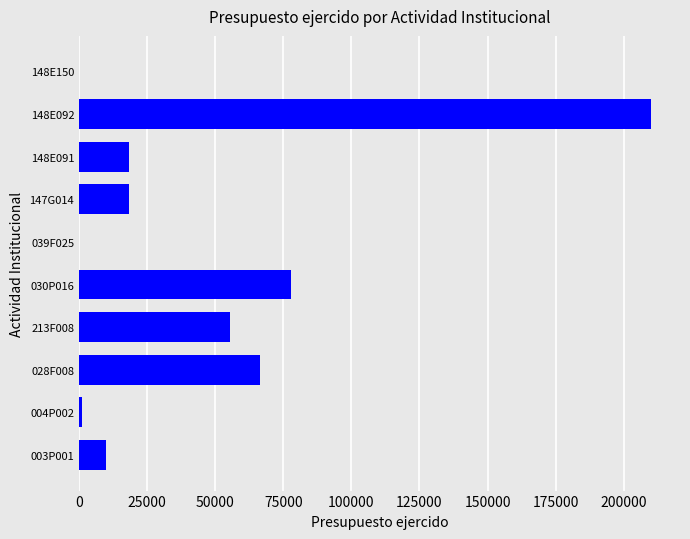

Is it true that the value at 213F008 is 33595.9?

False